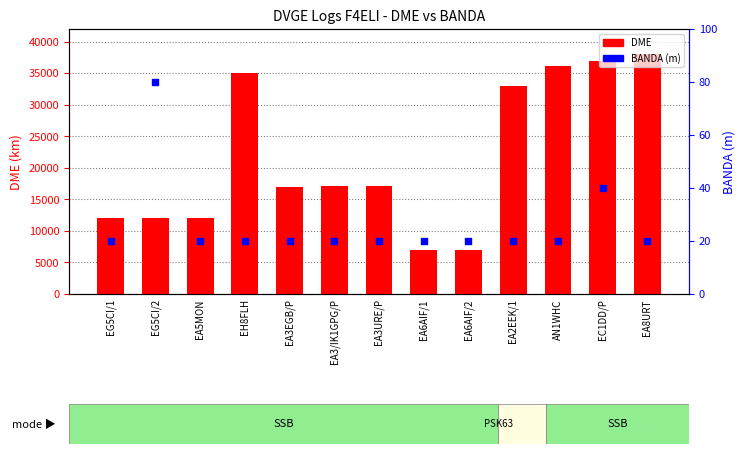

Which series reaches the minimum Y coordinate?

BANDA